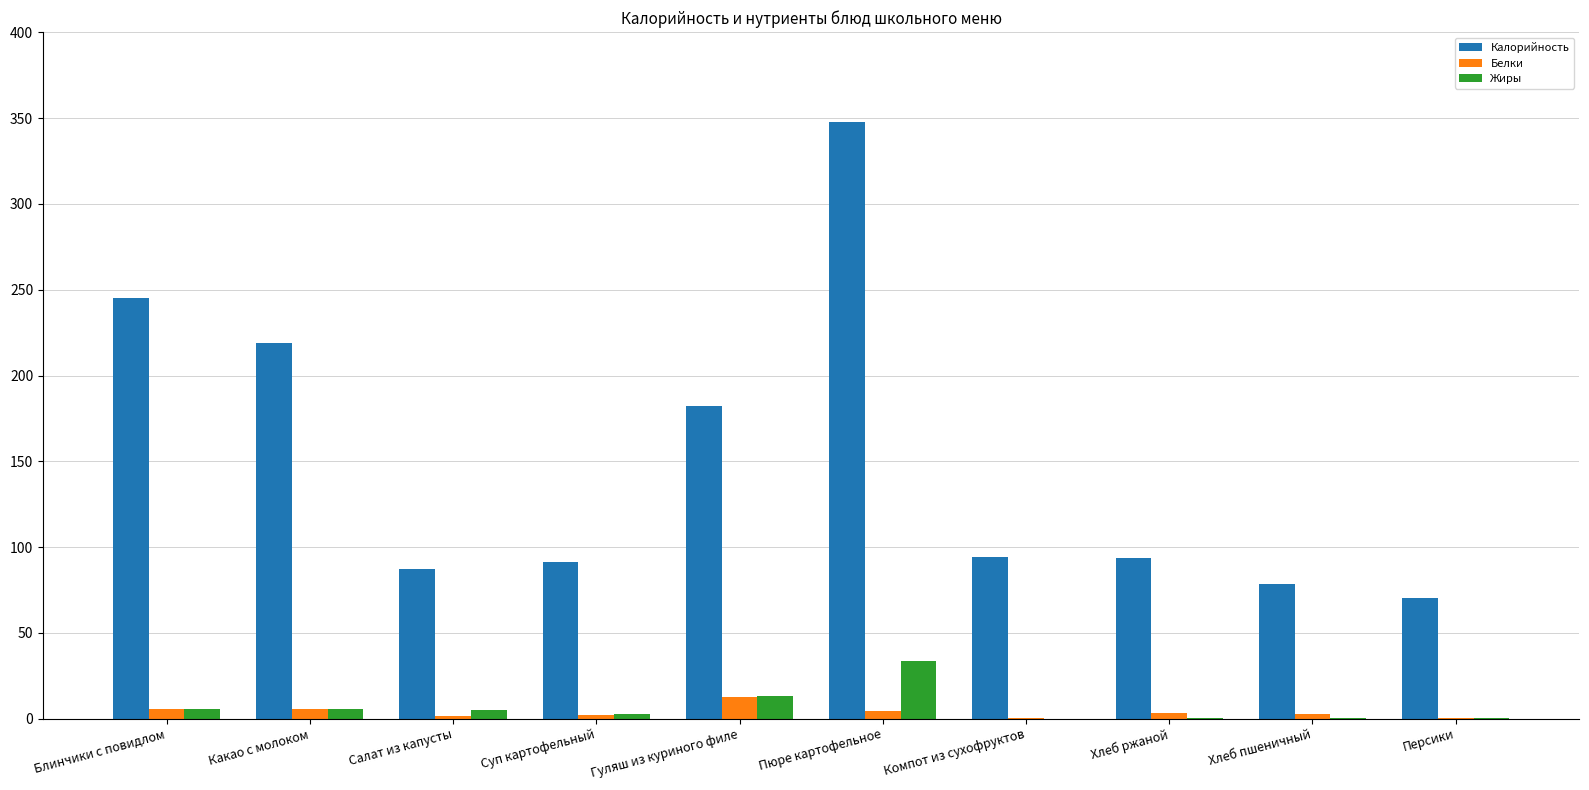

At which category is the sum across all series the highest?

Пюре картофельное